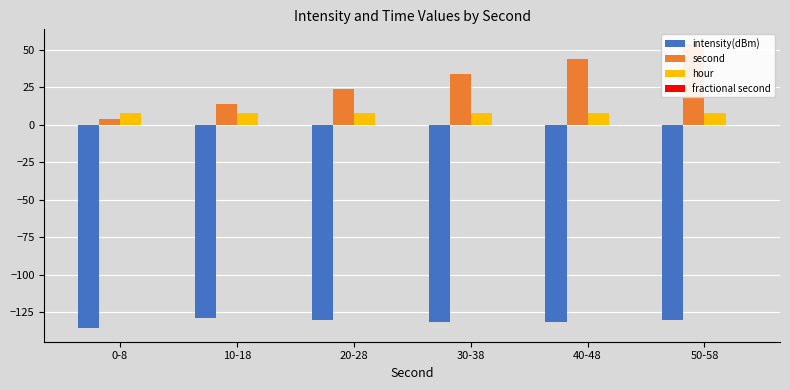

What is the minimum value shown in the chart?

-135.0